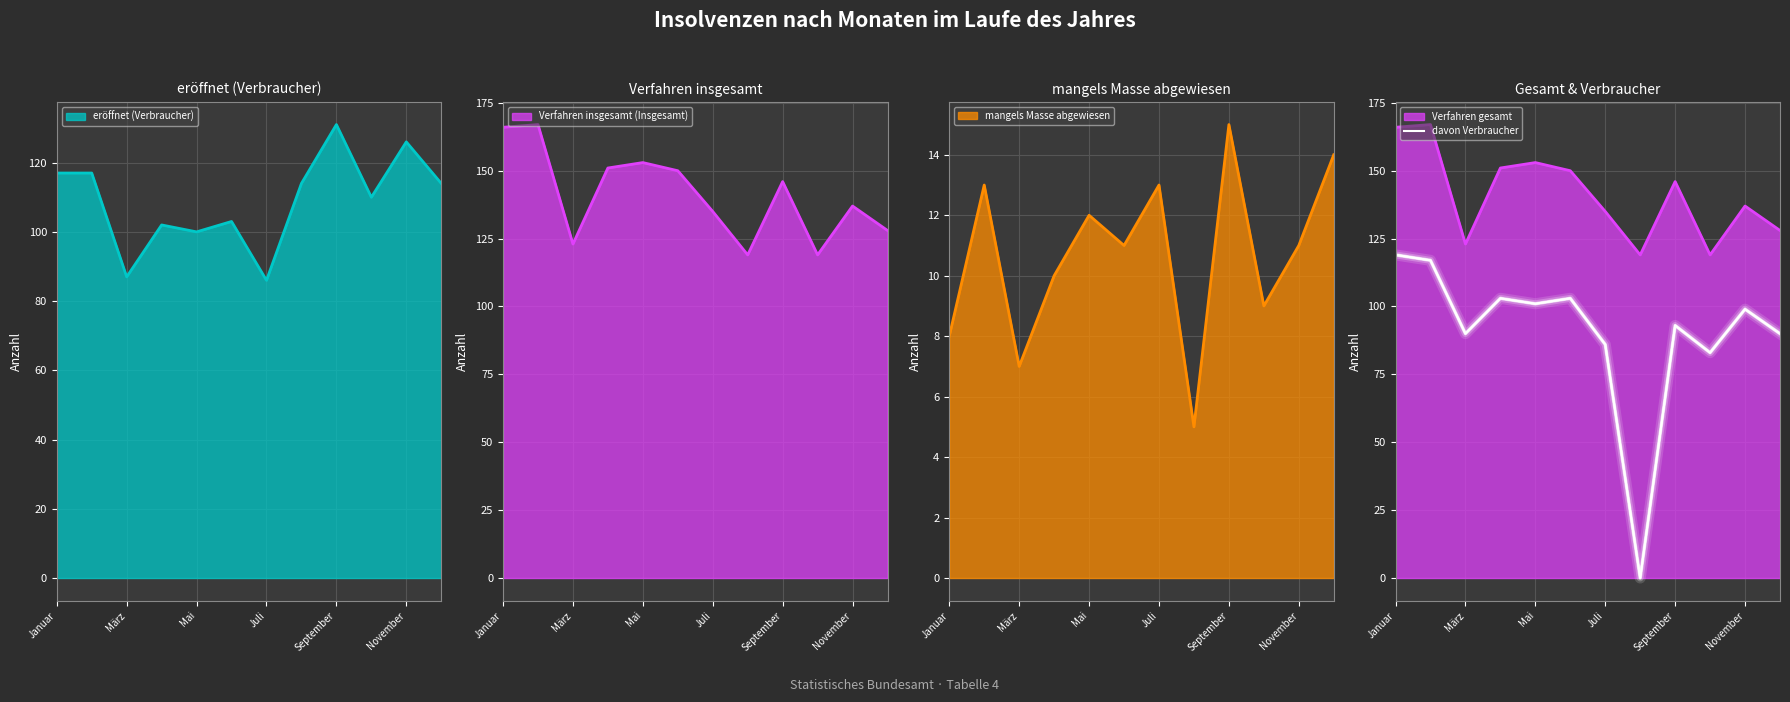

How many interior local peaks (higher than both neighbors) does the data have?

4